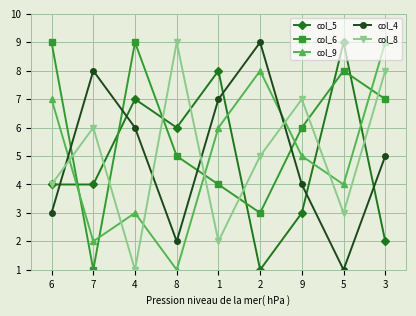

Which series has the largest total across all categories?

col_6